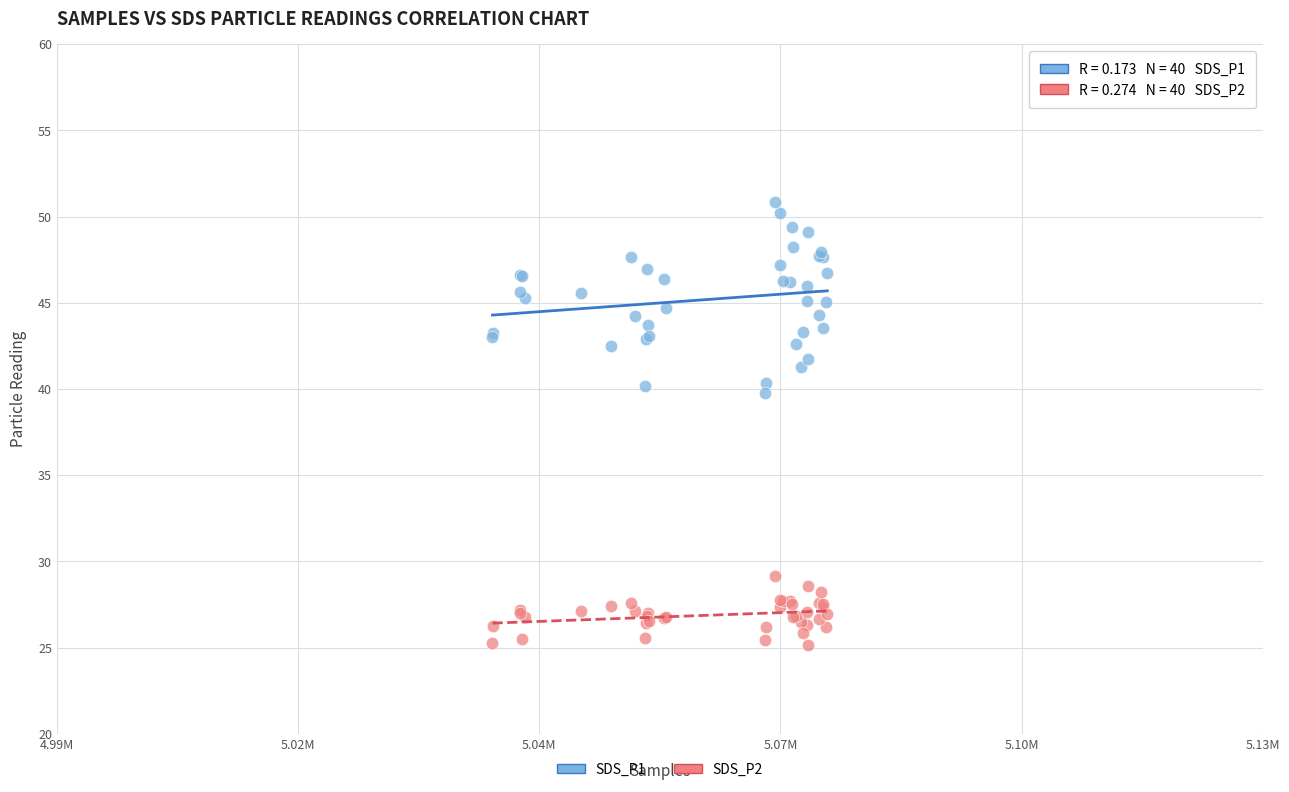

Across all series, what Y value is closest to 38?

39.8